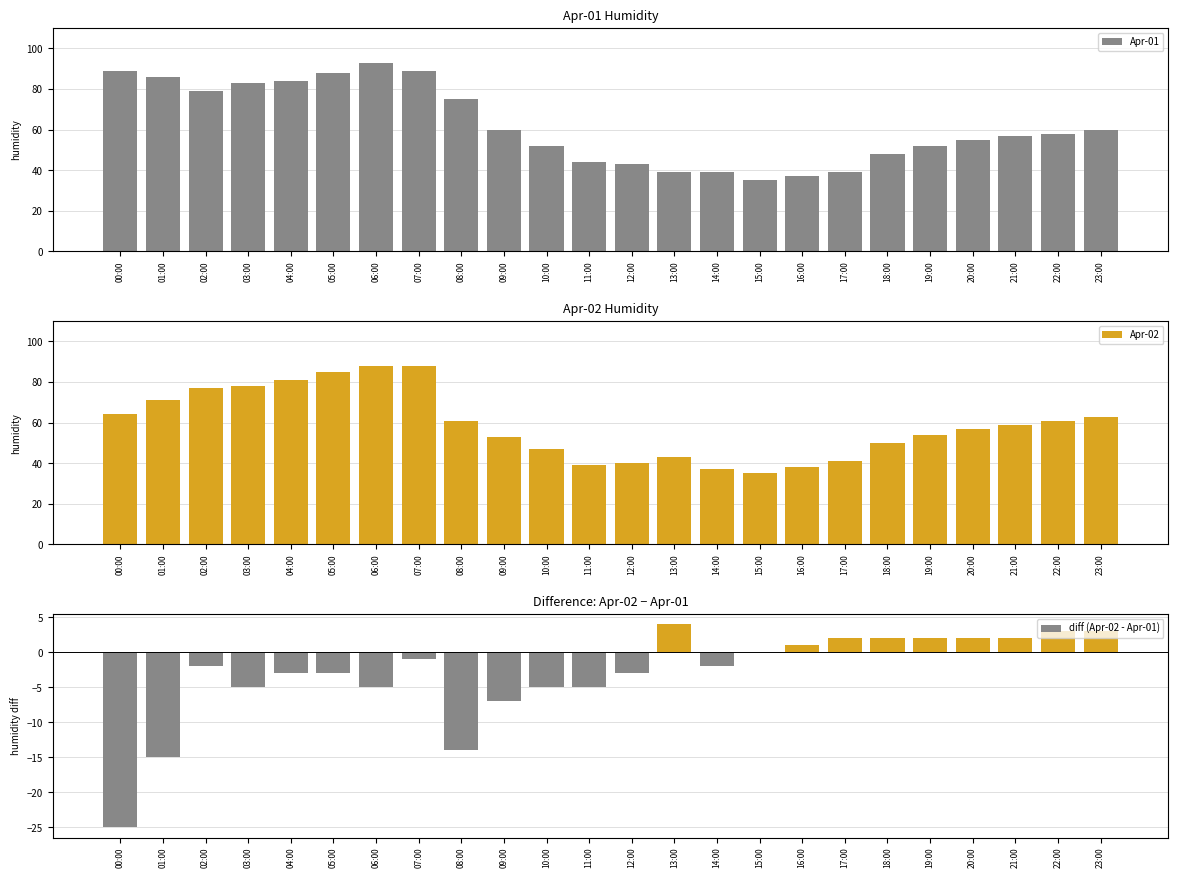

Reading left to right, what are all the values shown in this chart?

Apr-01: 00:00=89	01:00=86	02:00=79	03:00=83	04:00=84	05:00=88	06:00=93	07:00=89	08:00=75	09:00=60	10:00=52	11:00=44	12:00=43	13:00=39	14:00=39	15:00=35	16:00=37	17:00=39	18:00=48	19:00=52	20:00=55	21:00=57	22:00=58	23:00=60
Apr-02: 00:00=64	01:00=71	02:00=77	03:00=78	04:00=81	05:00=85	06:00=88	07:00=88	08:00=61	09:00=53	10:00=47	11:00=39	12:00=40	13:00=43	14:00=37	15:00=35	16:00=38	17:00=41	18:00=50	19:00=54	20:00=57	21:00=59	22:00=61	23:00=63
diff (Apr-02 - Apr-01): 00:00=-25	01:00=-15	02:00=-2	03:00=-5	04:00=-3	05:00=-3	06:00=-5	07:00=-1	08:00=-14	09:00=-7	10:00=-5	11:00=-5	12:00=-3	13:00=4	14:00=-2	15:00=0	16:00=1	17:00=2	18:00=2	19:00=2	20:00=2	21:00=2	22:00=3	23:00=3